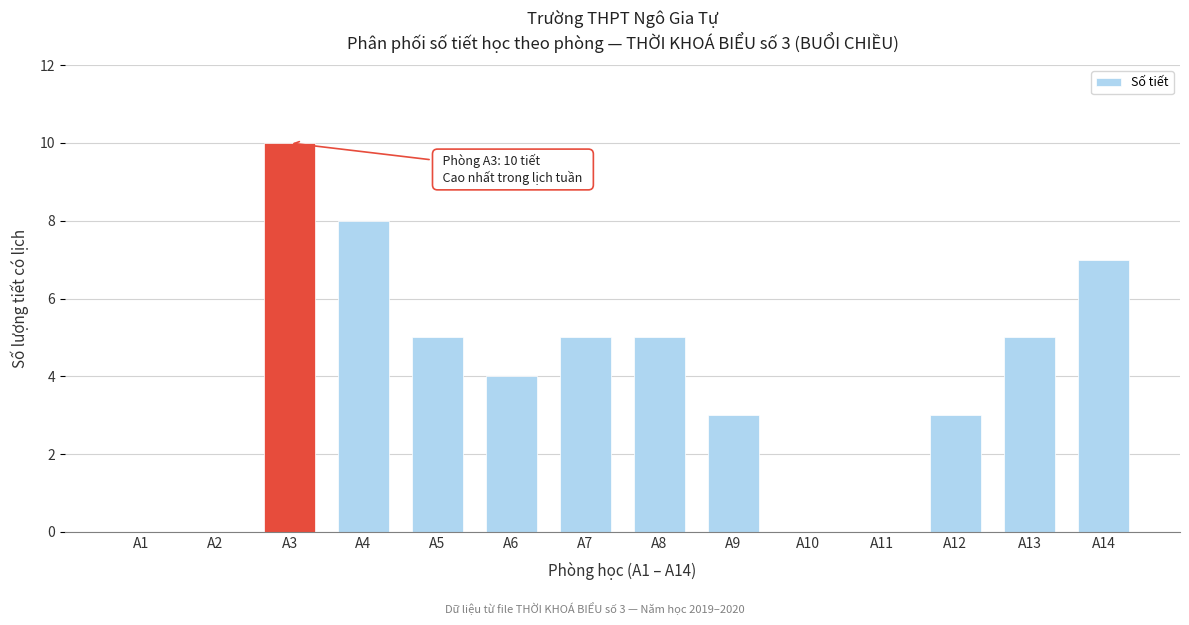

Reading left to right, list all the values displayed in this chart.

A1=0	A2=0	A3=10	A4=8	A5=5	A6=4	A7=5	A8=5	A9=3	A10=0	A11=0	A12=3	A13=5	A14=7